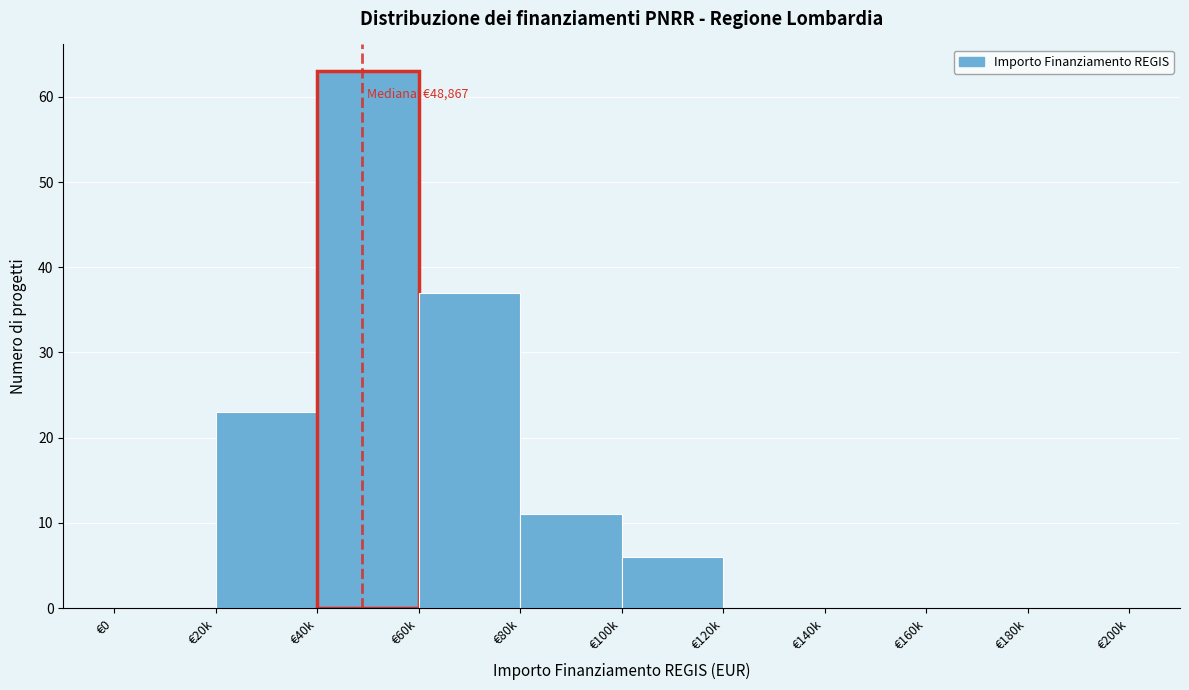

At which label is the value closest to 31?

€60k